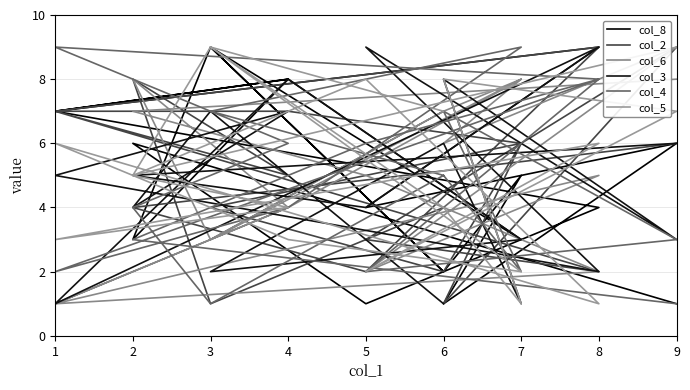

What is the value of the col_4 point at the 10th from the left?

5